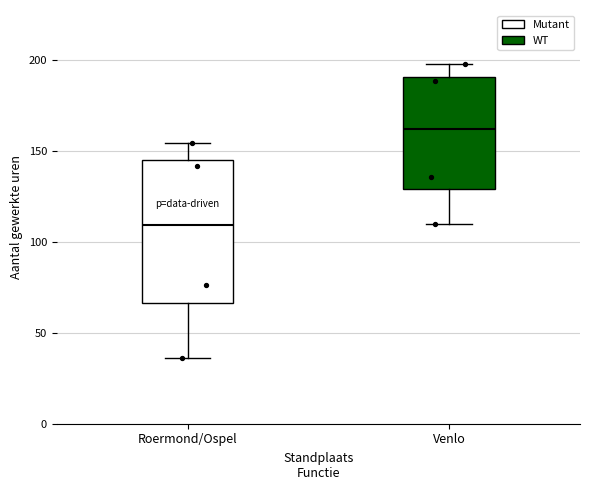

Comparing the boxes themselves (not the whiskers), which one is the tallest?

Roermond/Ospel